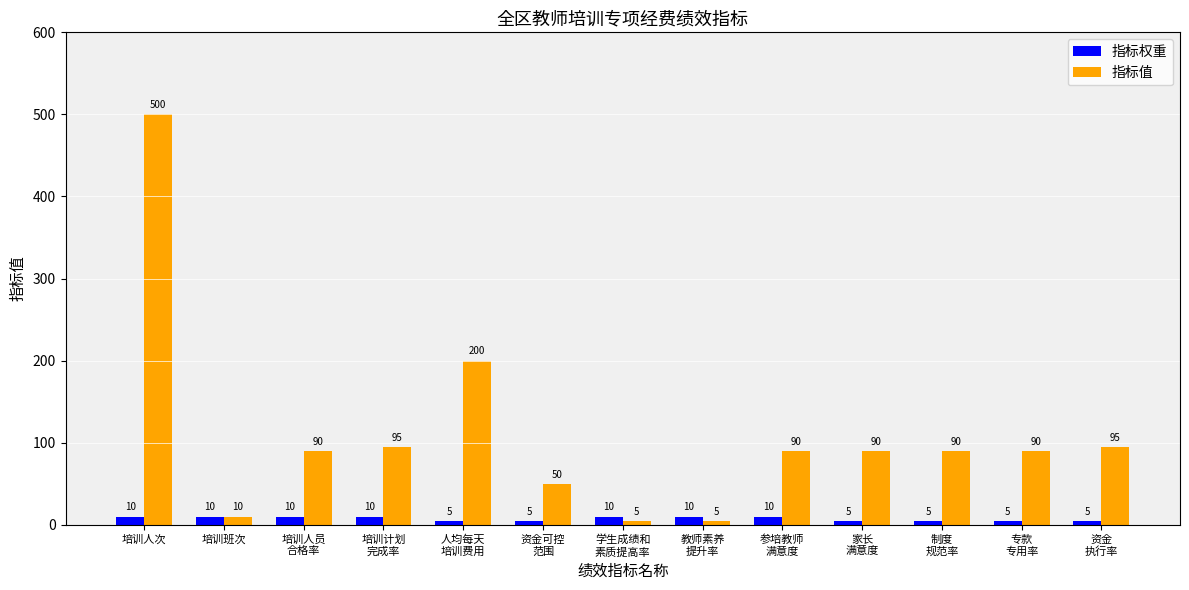

What is the average value of the 指标权重 series?

8